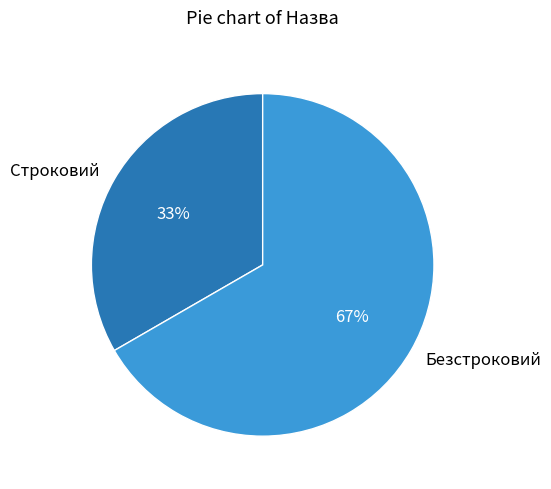

To the nearest percent, what is the combined percentage of Строковий and Безстроковий?

100%